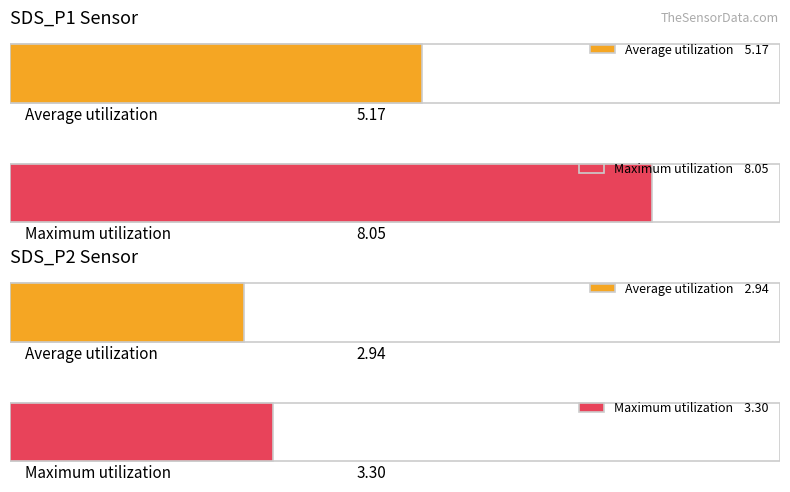

Are the bars horizontal?

Yes